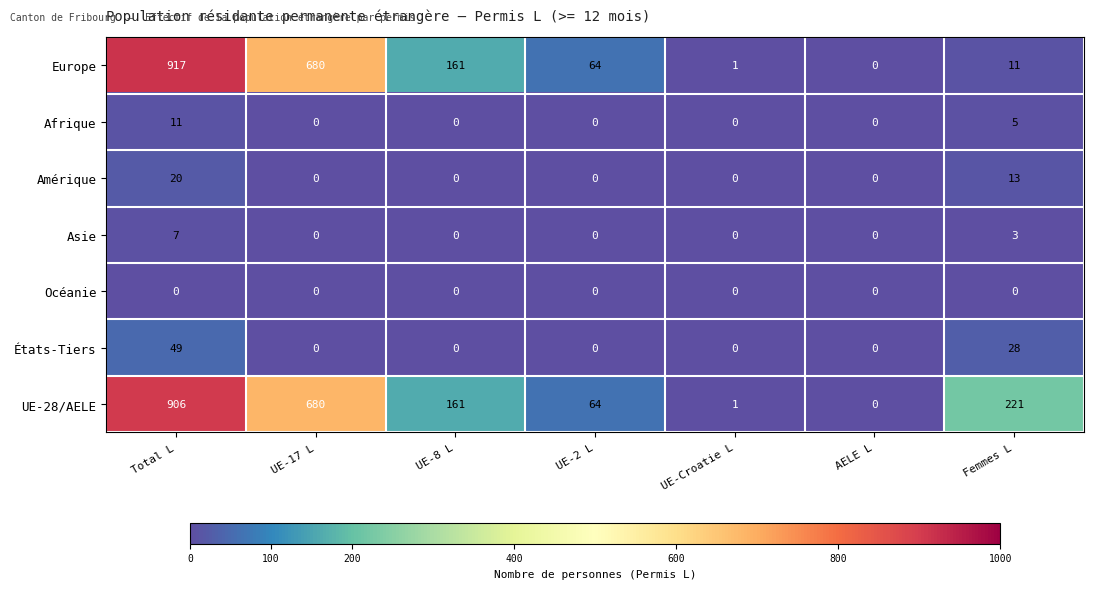

True or false: UE-28/AELE has a value of 357 at Femmes L.

False